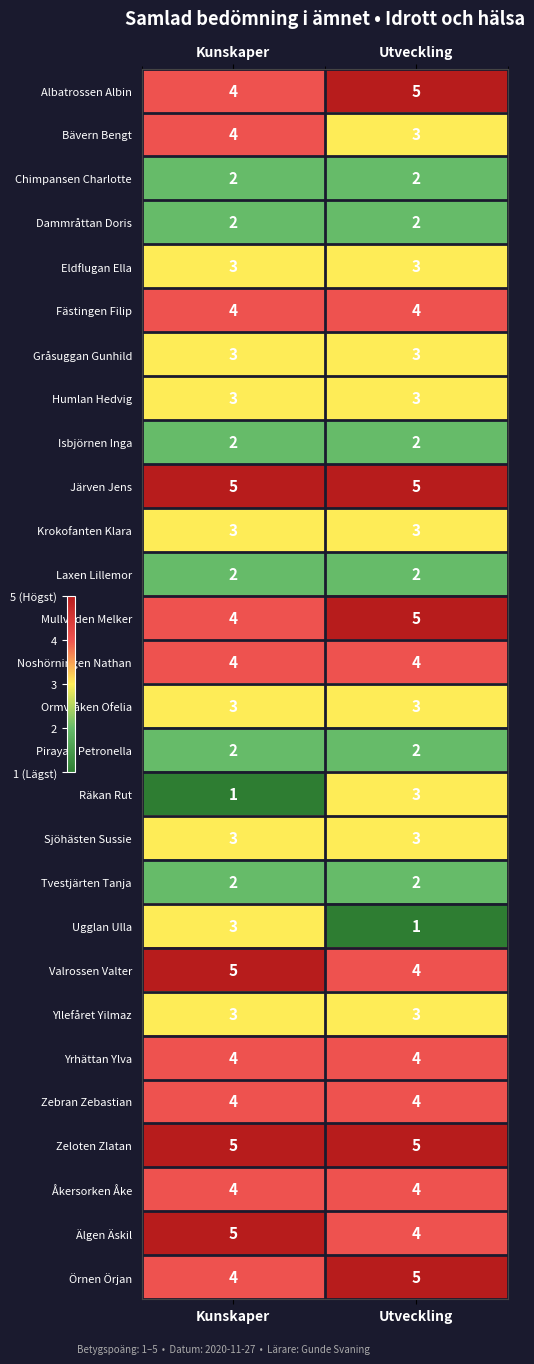

What is the difference between the highest and lowest values at Utveckling?

4